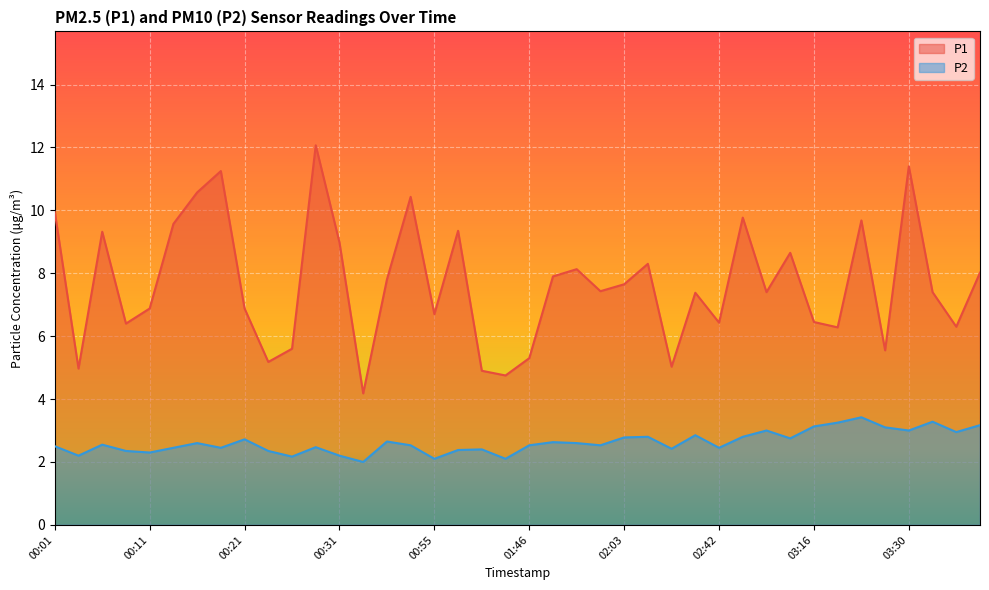

Rank the categories by P2 value from highest to lowest.

03:22, 03:33, 03:19, 03:42, 03:16, 03:25, 02:59, 03:30, 03:36, 02:20, 02:15, 02:53, 02:03, 03:02, 00:21, 00:39, 01:52, 00:16, 01:58, 00:06, 00:52, 01:46, 02:00, 00:01, 00:29, 00:14, 00:19, 02:42, 02:17, 01:09, 01:01, 00:08, 00:24, 00:11, 00:03, 00:31, 00:26, 00:55, 01:26, 00:34